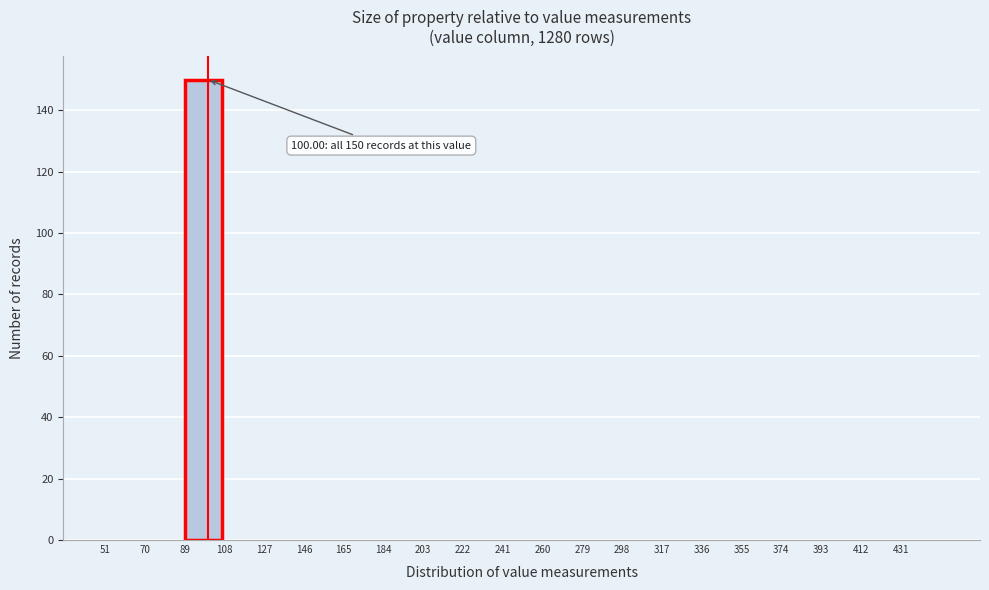

Over which range of the x-axis is the bar tallest?

89 to 108